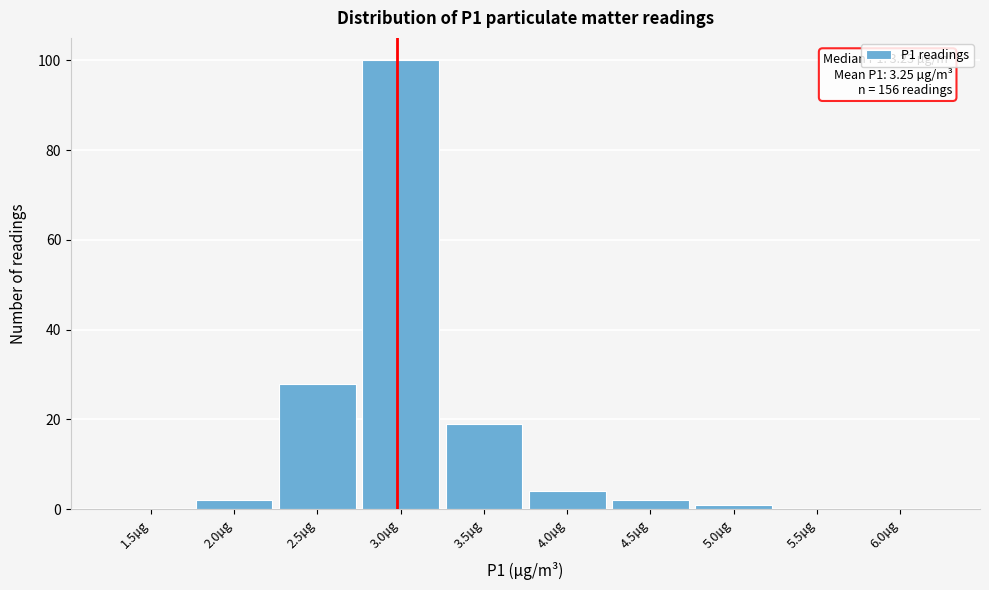

Reading left to right, extract all data points from this chart.

1.5µg=0	2.0µg=2	2.5µg=28	3.0µg=100	3.5µg=19	4.0µg=4	4.5µg=2	5.0µg=1	5.5µg=0	6.0µg=0